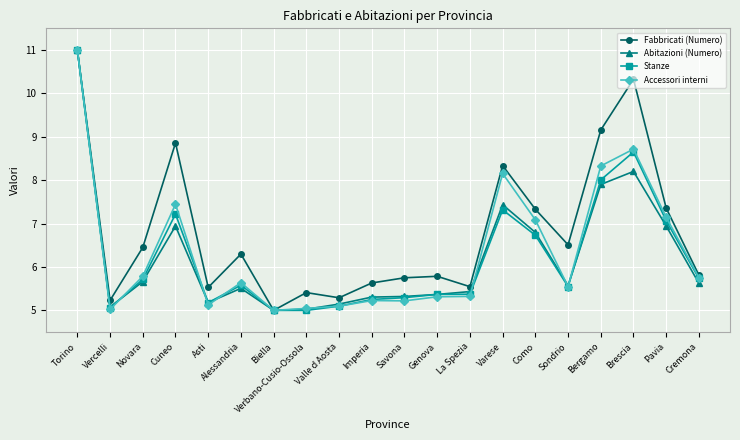

What is the spread (max minus min) of values at Varese?

1.0